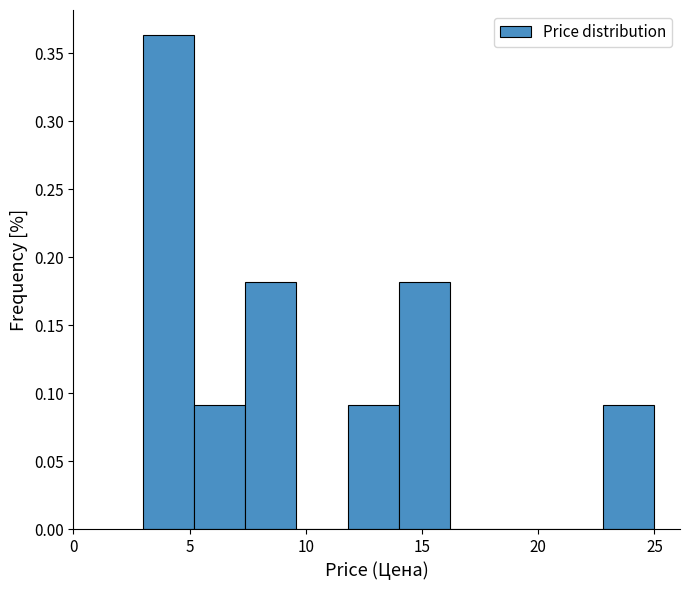

What is the height of the bar covering 5.2 to 7.4 on the x-axis? Neither the bar edges nor the heights are printed on the chart, so give them approximately, as read against the axes.

0.090